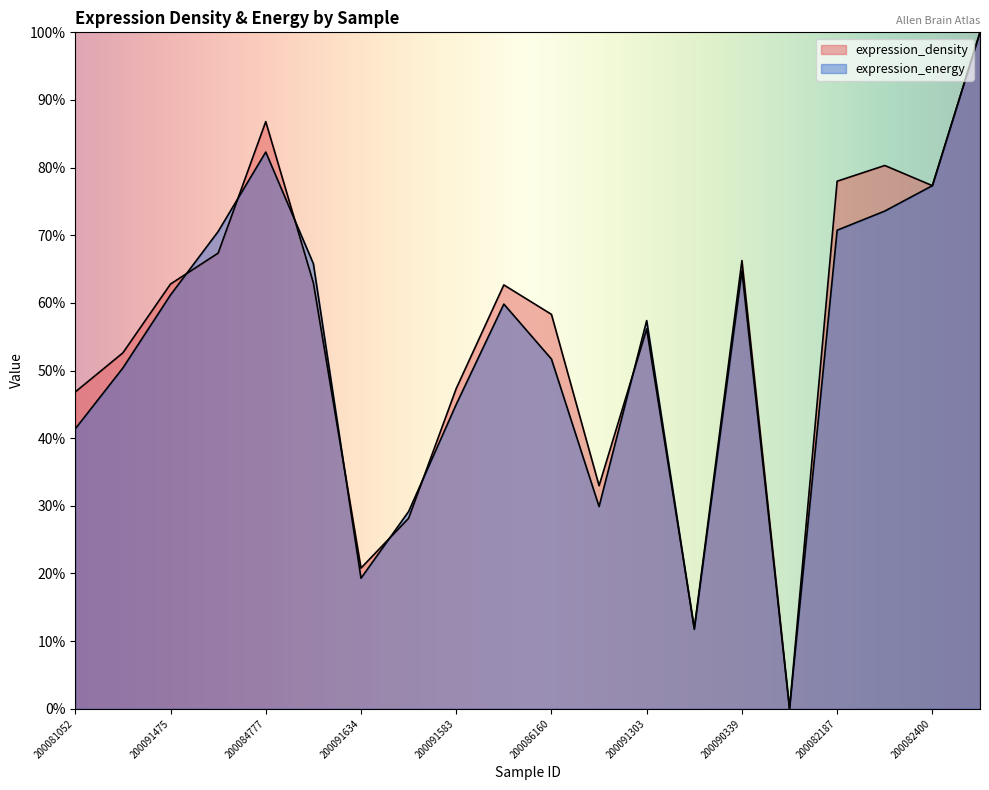

Between 200081189 and 200086160, which series saw the biggest shift?

expression_density